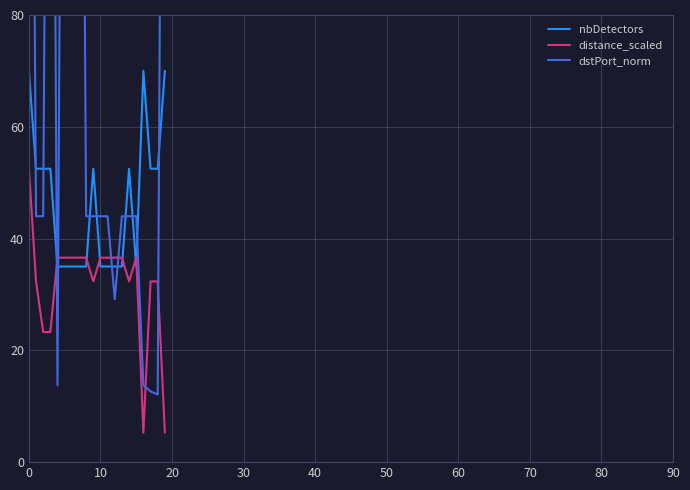

What is the maximum value for nbDetectors?

70.0